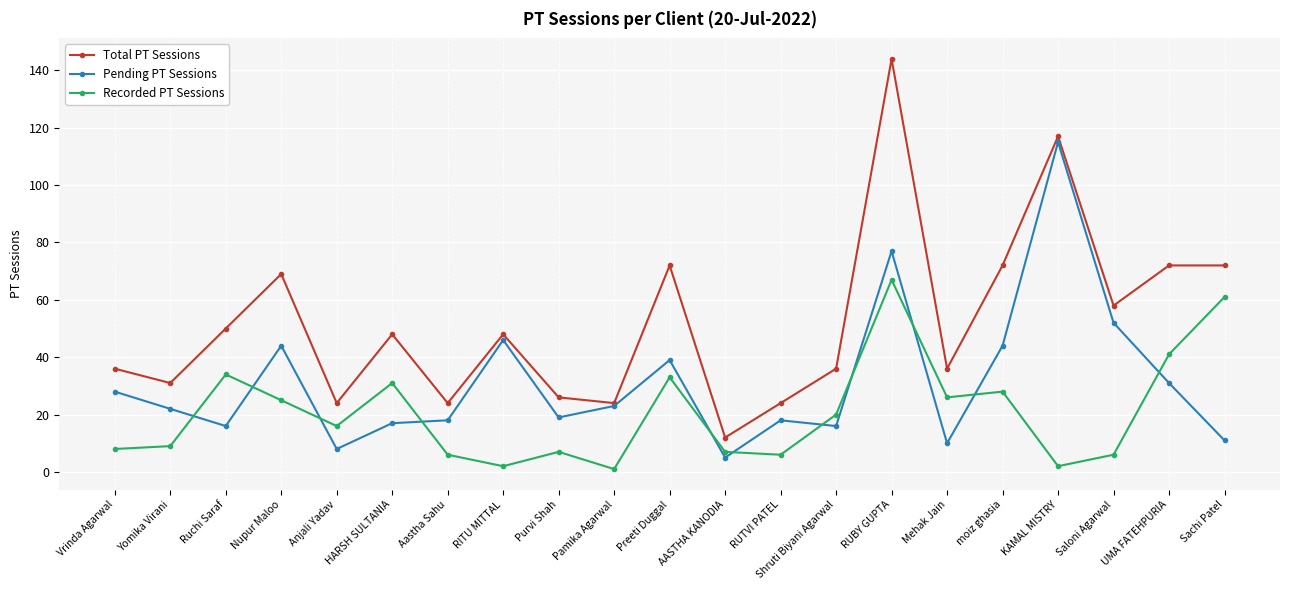

Count the number of data series in this chart.

3